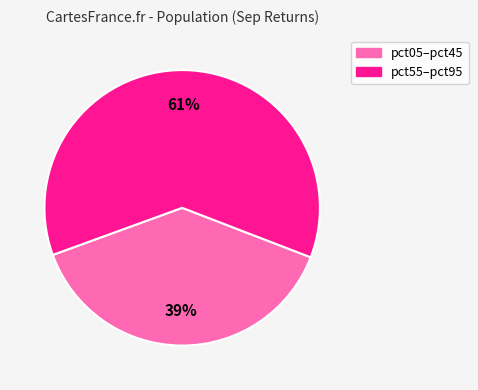

Is there any slice that represents more than half of the pie?

Yes